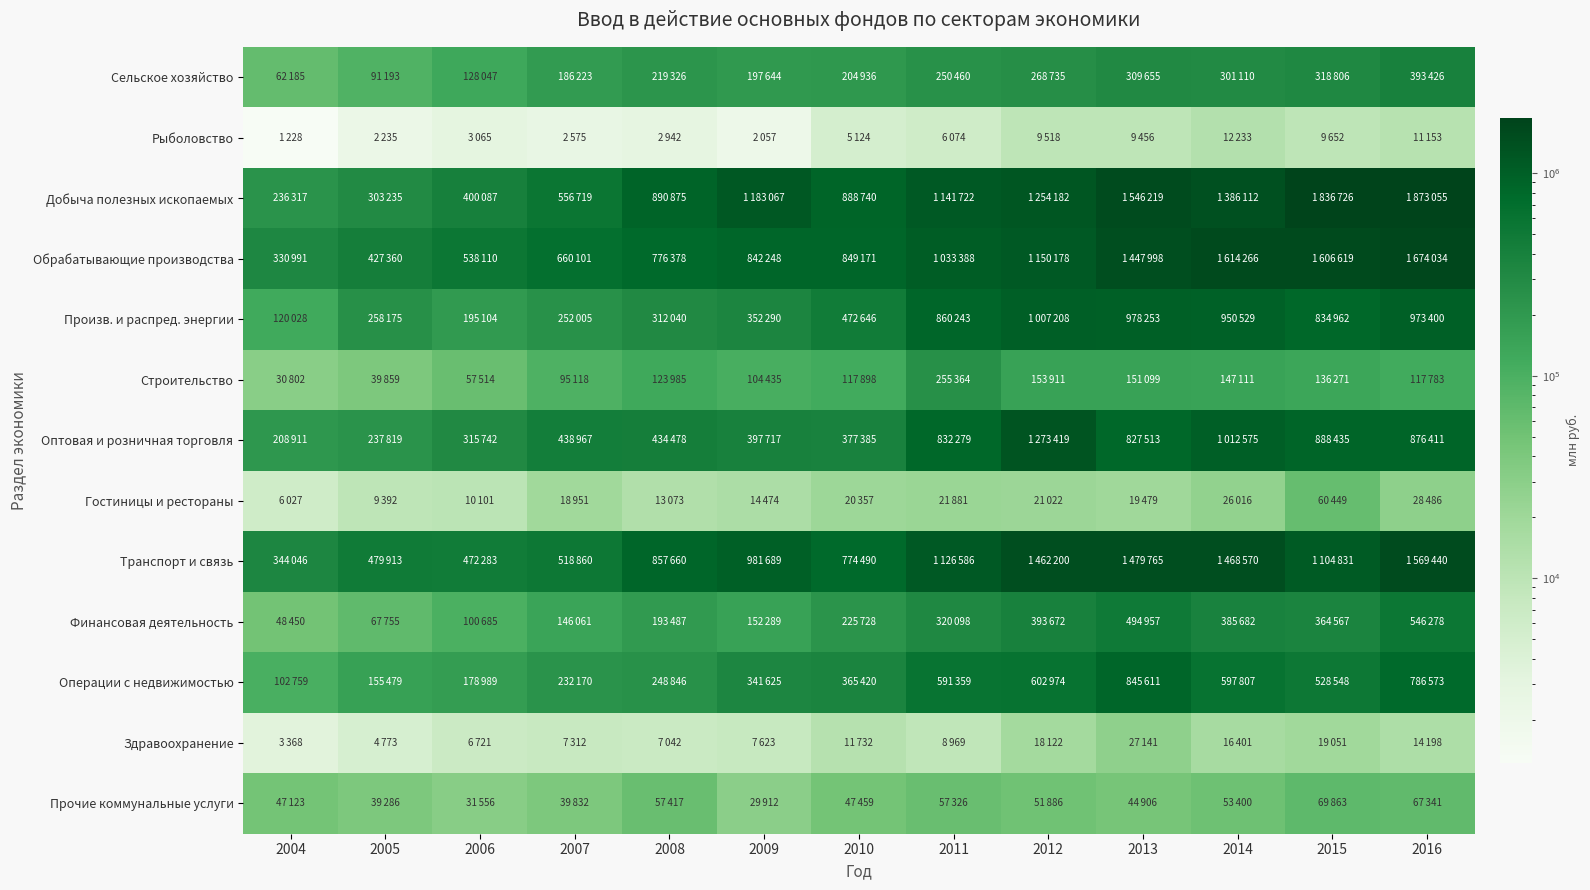

Reading left to right, extract all data points from this chart.

Сельское хозяйство: 2004=62185	2005=91193	2006=128047	2007=186223	2008=219326	2009=197644	2010=204936	2011=250460	2012=268735	2013=309655	2014=301110	2015=318806	2016=393426
Рыболовство: 2004=1228	2005=2235	2006=3065	2007=2575	2008=2942	2009=2057	2010=5124	2011=6074	2012=9518	2013=9456	2014=12233	2015=9652	2016=11153
Добыча полезных ископаемых: 2004=236317	2005=303235	2006=400087	2007=556719	2008=890875	2009=1183067	2010=888740	2011=1141722	2012=1254182	2013=1546219	2014=1386112	2015=1836726	2016=1873055
Обрабатывающие производства: 2004=330991	2005=427360	2006=538110	2007=660101	2008=776378	2009=842248	2010=849171	2011=1033388	2012=1150178	2013=1447998	2014=1614266	2015=1606619	2016=1674034
Произв. и распред. энергии: 2004=120028	2005=258175	2006=195104	2007=252005	2008=312040	2009=352290	2010=472646	2011=860243	2012=1007208	2013=978253	2014=950529	2015=834962	2016=973400
Строительство: 2004=30802	2005=39859	2006=57514	2007=95118	2008=123985	2009=104435	2010=117898	2011=255364	2012=153911	2013=151099	2014=147111	2015=136271	2016=117783
Оптовая и розничная торговля: 2004=208911	2005=237819	2006=315742	2007=438967	2008=434478	2009=397717	2010=377385	2011=832279	2012=1273419	2013=827513	2014=1012575	2015=888435	2016=876411
Гостиницы и рестораны: 2004=6027	2005=9392	2006=10101	2007=18951	2008=13073	2009=14474	2010=20357	2011=21881	2012=21022	2013=19479	2014=26016	2015=60449	2016=28486
Транспорт и связь: 2004=344046	2005=479913	2006=472283	2007=518860	2008=857660	2009=981689	2010=774490	2011=1126586	2012=1462200	2013=1479765	2014=1468570	2015=1104831	2016=1569440
Финансовая деятельность: 2004=48450	2005=67755	2006=100685	2007=146061	2008=193487	2009=152289	2010=225728	2011=320098	2012=393672	2013=494957	2014=385682	2015=364567	2016=546278
Операции с недвижимостью: 2004=102759	2005=155479	2006=178989	2007=232170	2008=248846	2009=341625	2010=365420	2011=591359	2012=602974	2013=845611	2014=597807	2015=528548	2016=786573
Здравоохранение: 2004=3368	2005=4773	2006=6721	2007=7312	2008=7042	2009=7623	2010=11732	2011=8969	2012=18122	2013=27141	2014=16401	2015=19051	2016=14198
Прочие коммунальные услуги: 2004=47123	2005=39286	2006=31556	2007=39832	2008=57417	2009=29912	2010=47459	2011=57326	2012=51886	2013=44906	2014=53400	2015=69863	2016=67341